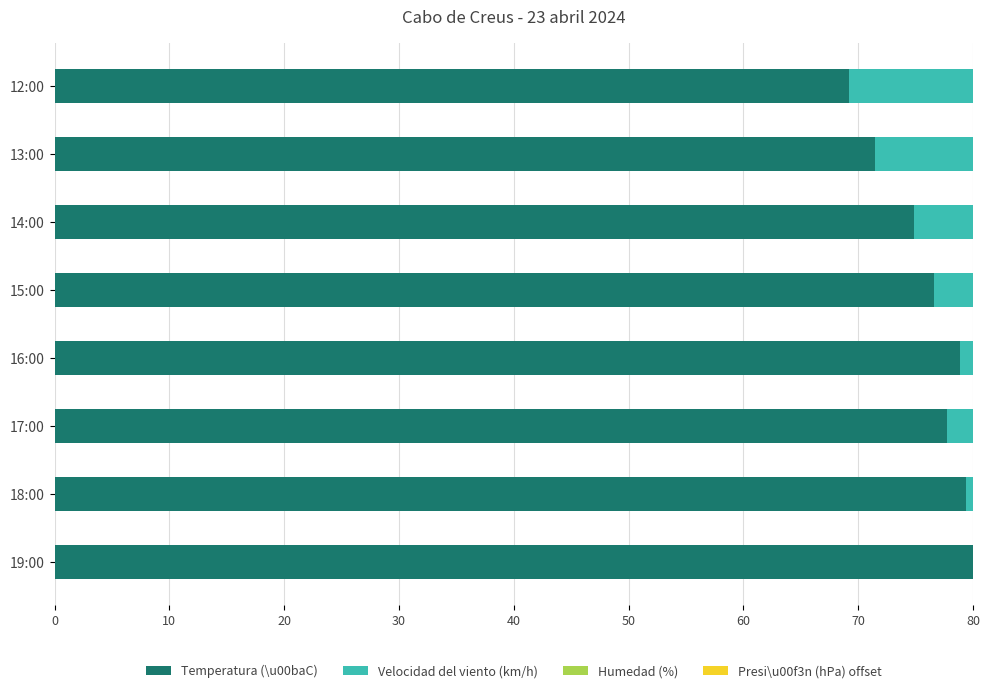

What is the sum of all Temperatura (\u00baC) values?

608.2